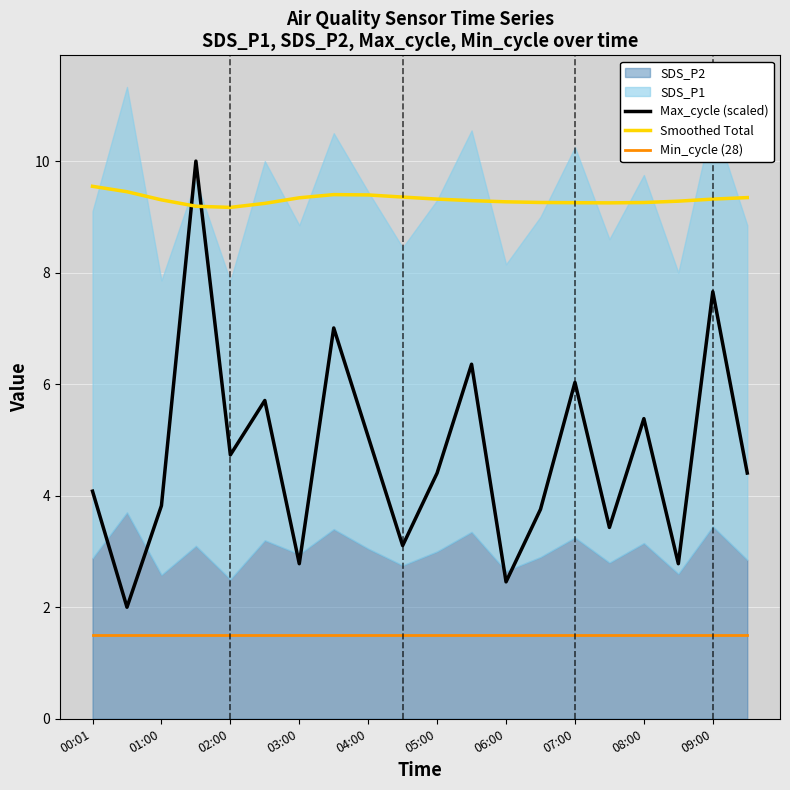

In Max_cycle (scaled), how many points are lower than both neighbors (excluding endpoints)?

7